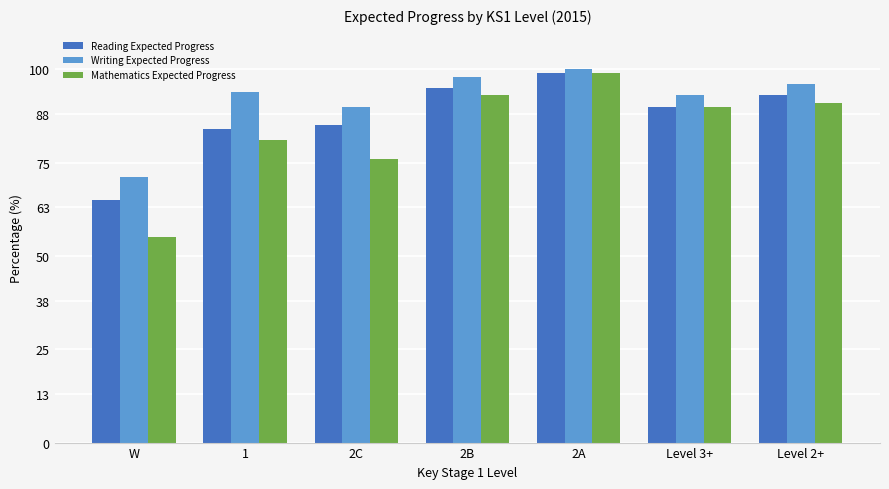

How many data points does each series have?

7